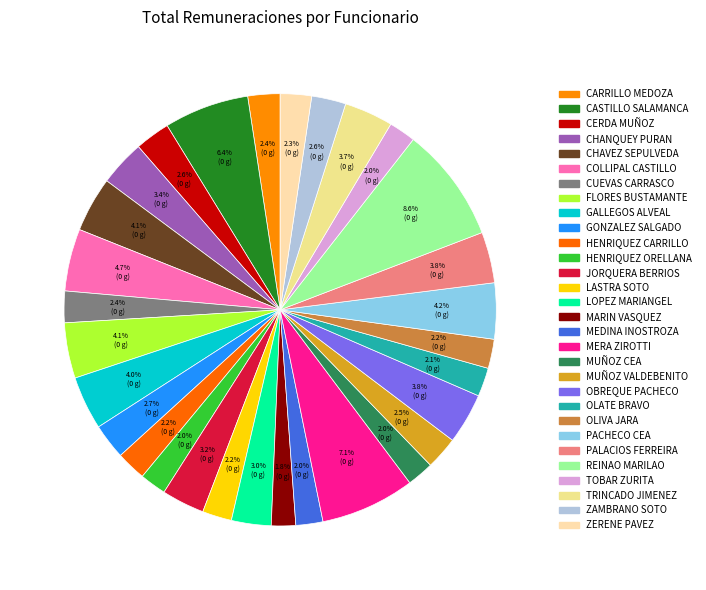

How many segments does this pie chart have?

30